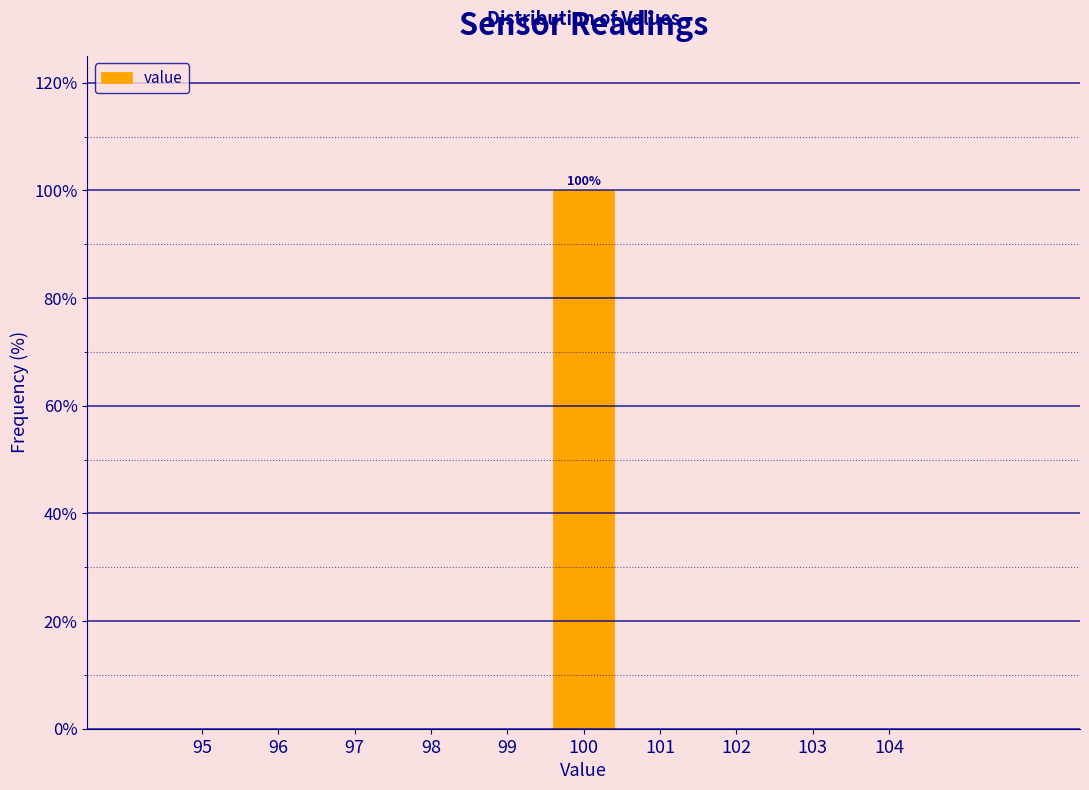

Reading right to left, list all the values displayed in this chart.

104=0	103=0	102=0	101=0	100=100	99=0	98=0	97=0	96=0	95=0